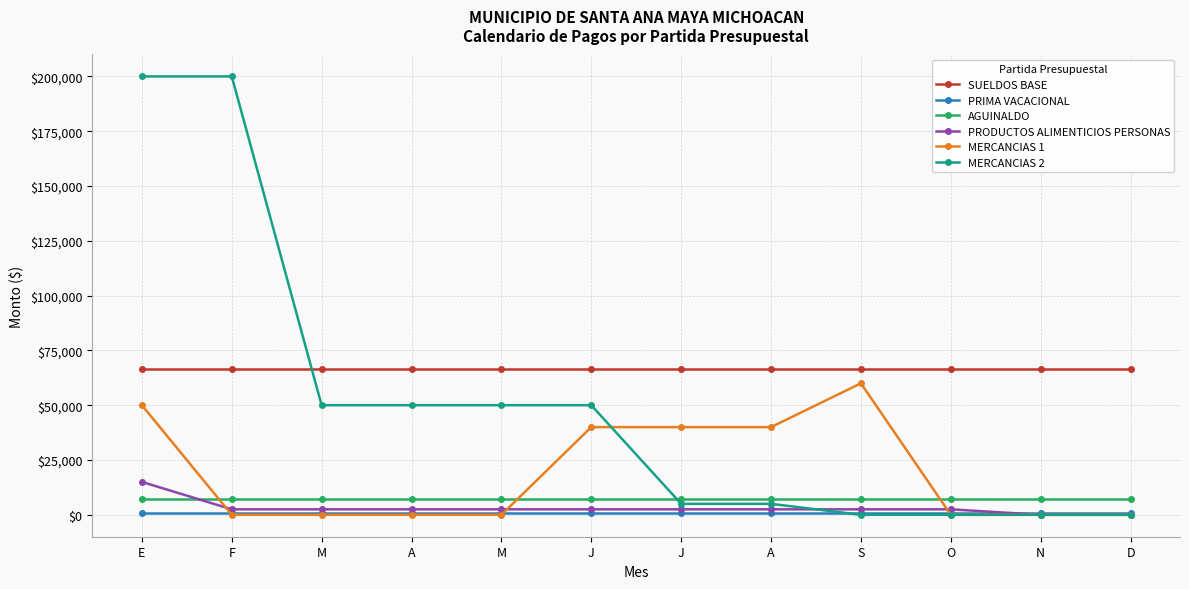

Count the number of data series in this chart.

6